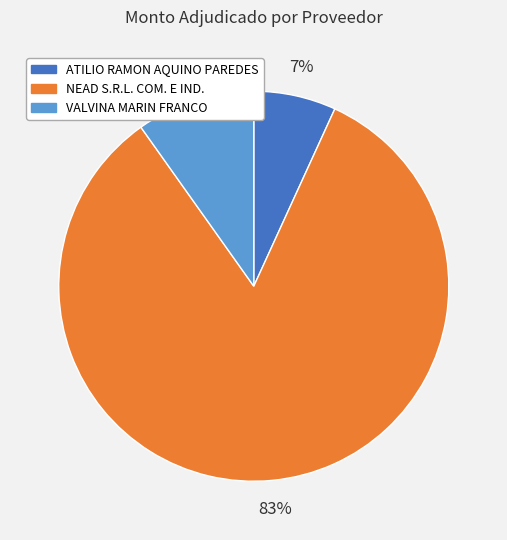

To the nearest percent, what is the combined percentage of VALVINA MARIN FRANCO and NEAD S.R.L. COM. E IND.?

93%